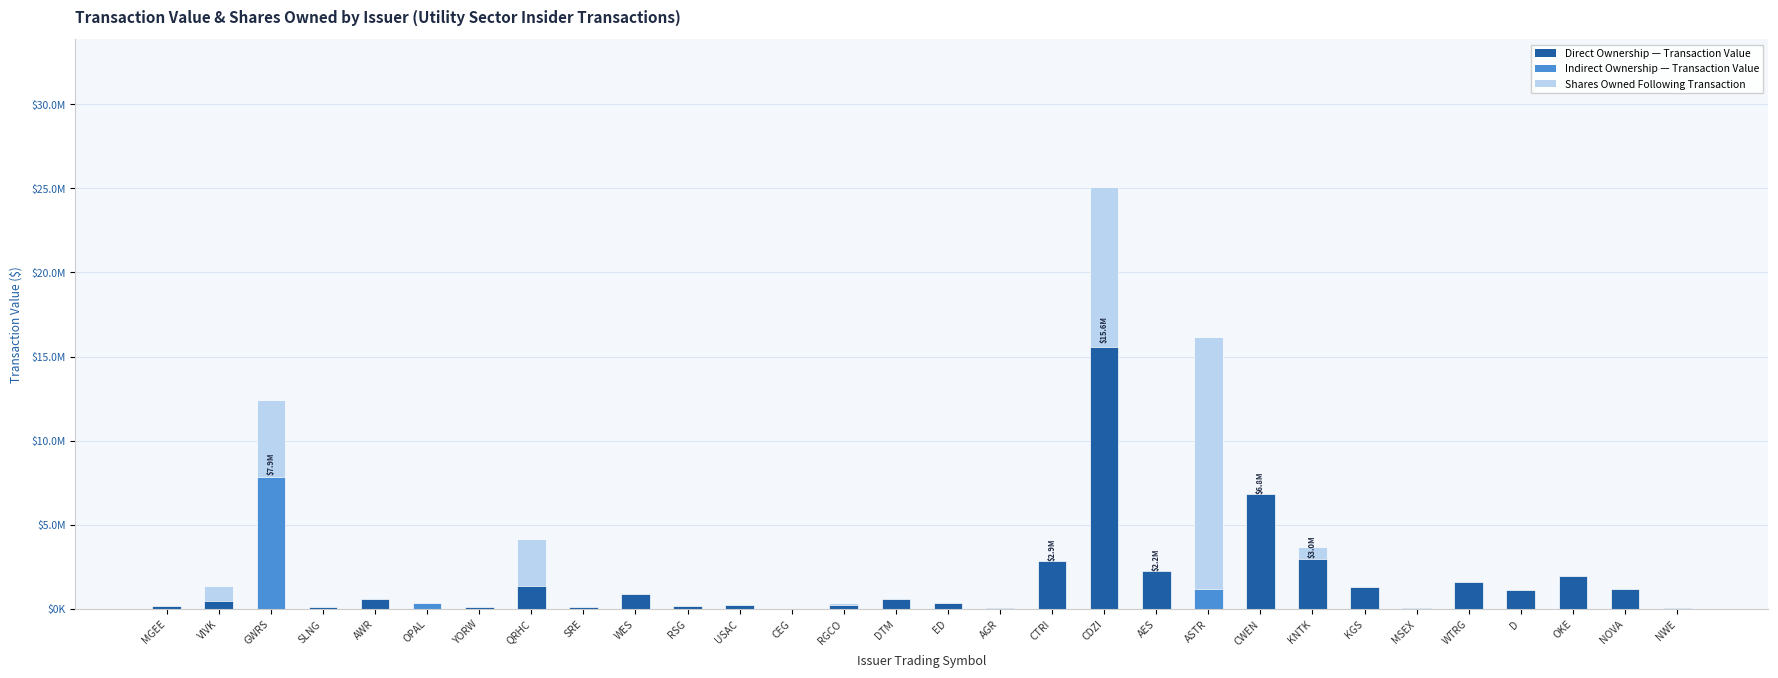

What is the label of the 2nd bar from the right?

NOVA